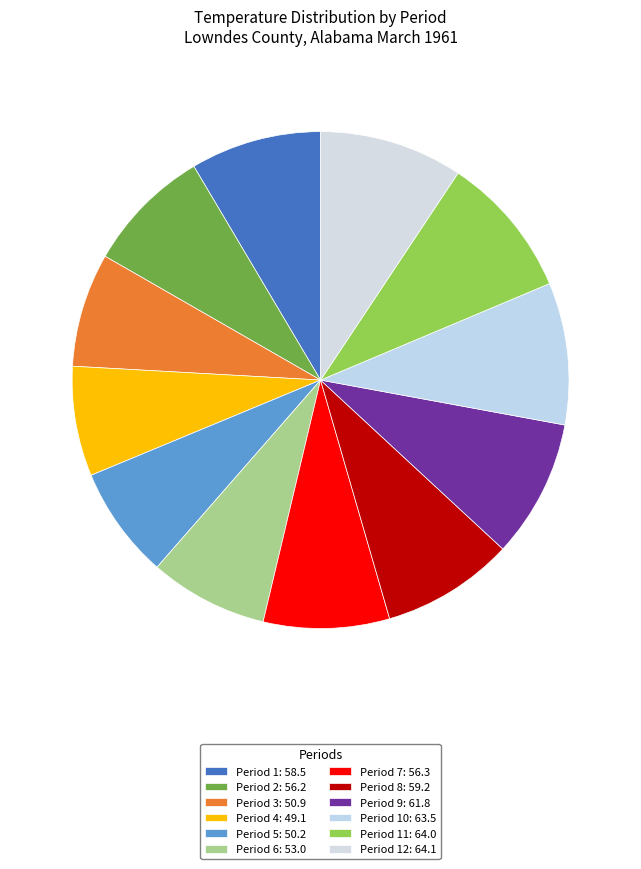

Count the number of slices in the pie.

12